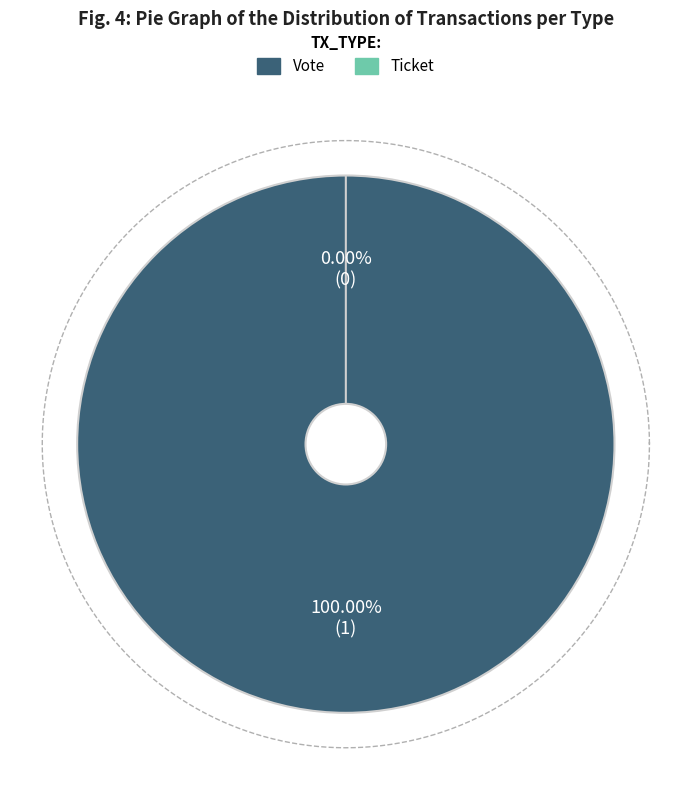

Between Ticket and Vote, which is larger?

Vote